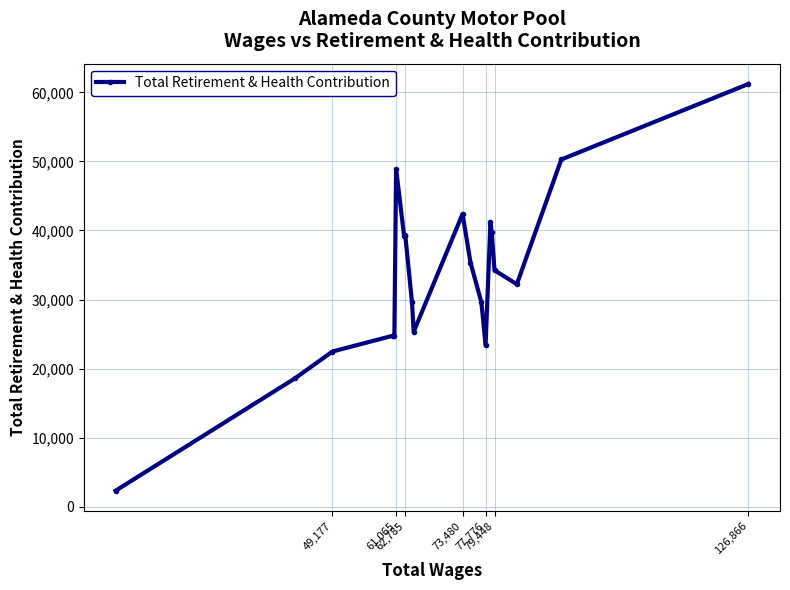

What is the minimum value shown in the chart?

2296